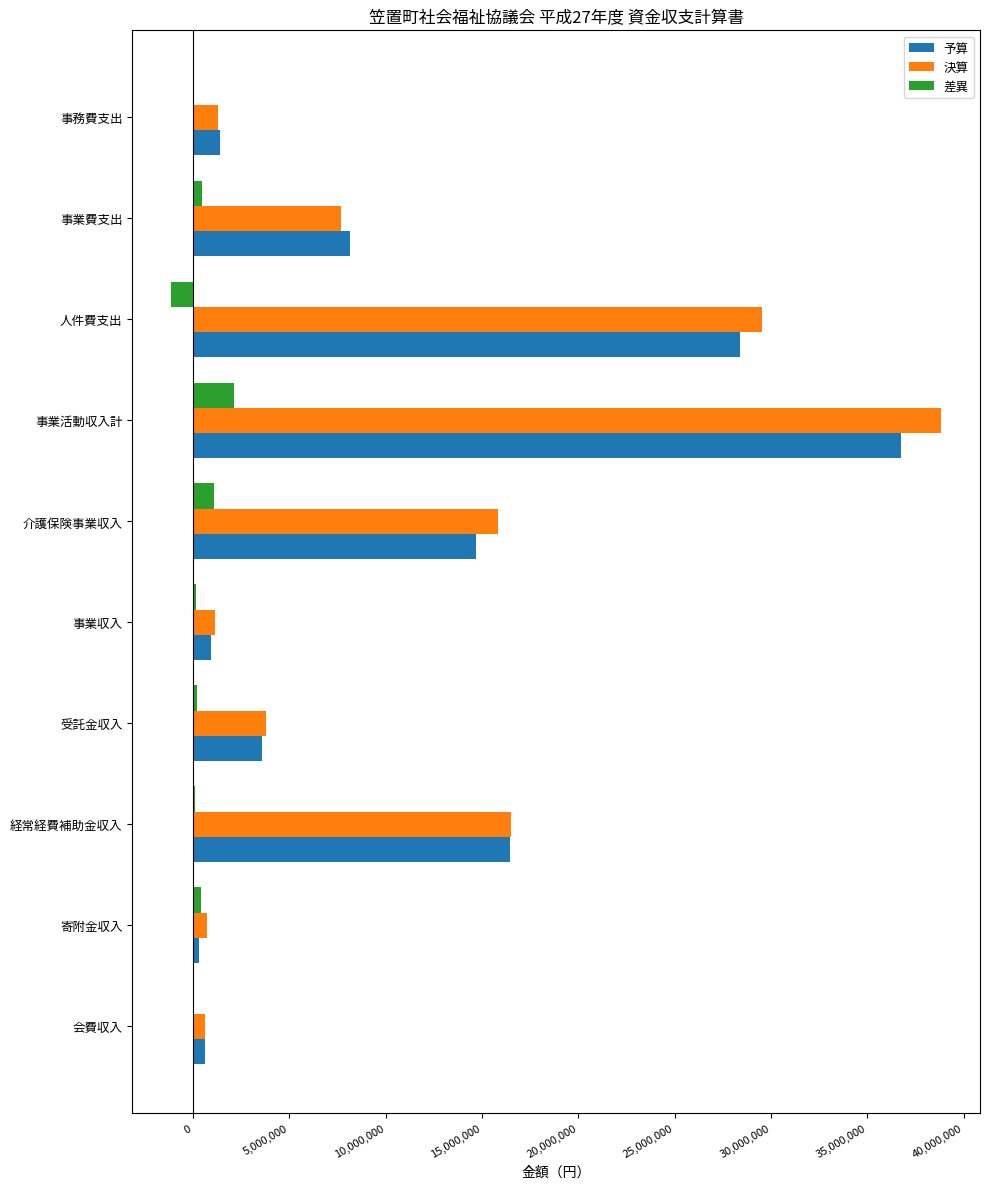

Between 寄附金収入 and 事業費支出, which series saw the biggest shift?

予算